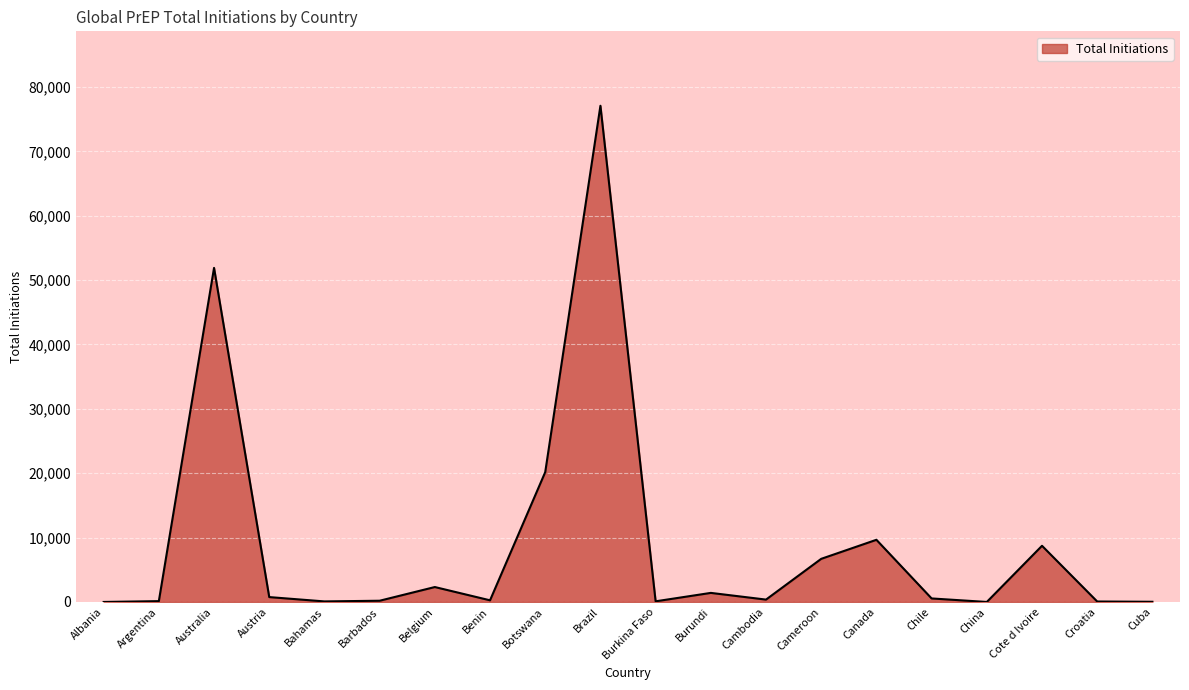

List the labels in order of value, largest first.

Brazil, Australia, Botswana, Canada, Cote d Ivoire, Cameroon, Belgium, Burundi, Austria, Chile, Cambodia, Benin, Barbados, Argentina, Burkina Faso, Bahamas, Croatia, Cuba, Albania, China